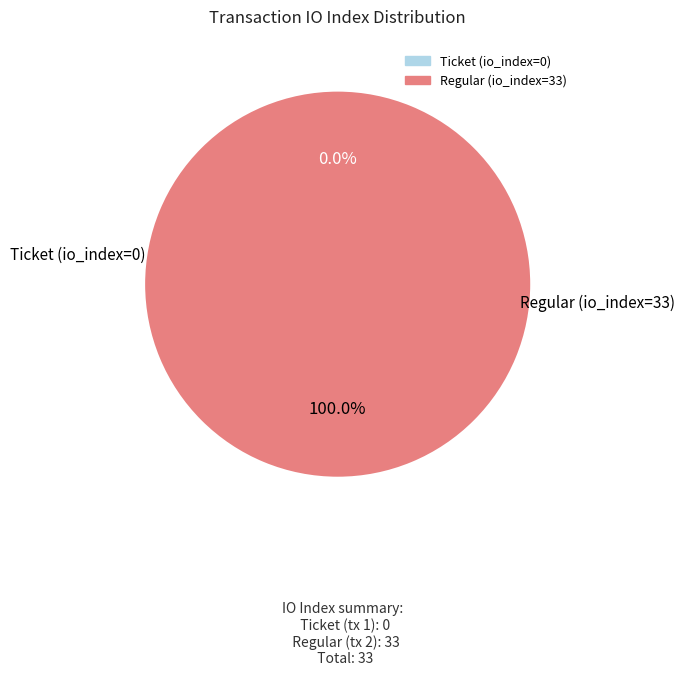

Which category has the biggest portion of the pie?

Regular (io_index=33)